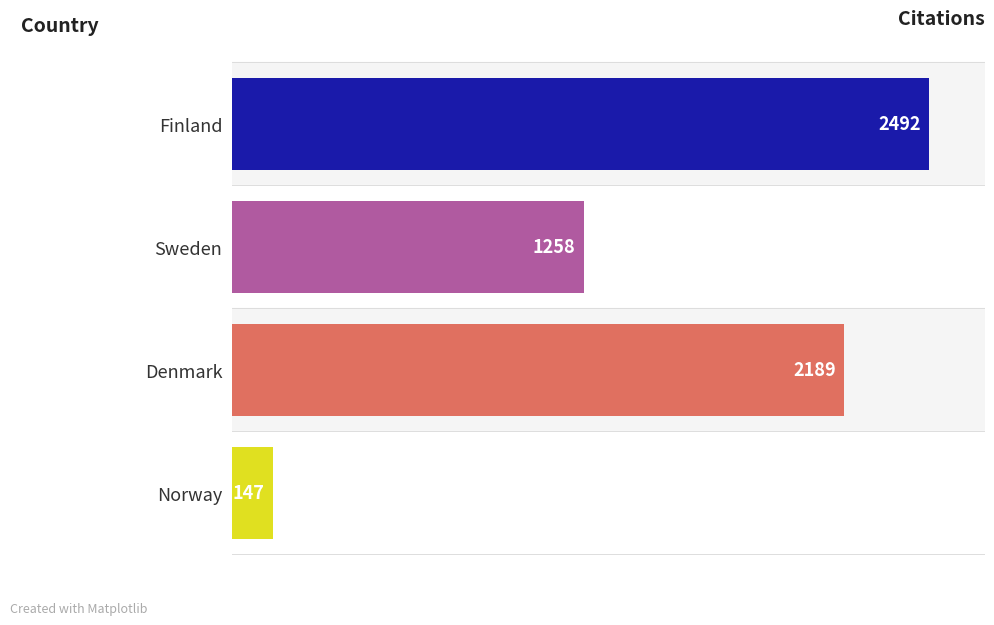

What is the greatest value displayed?

2492